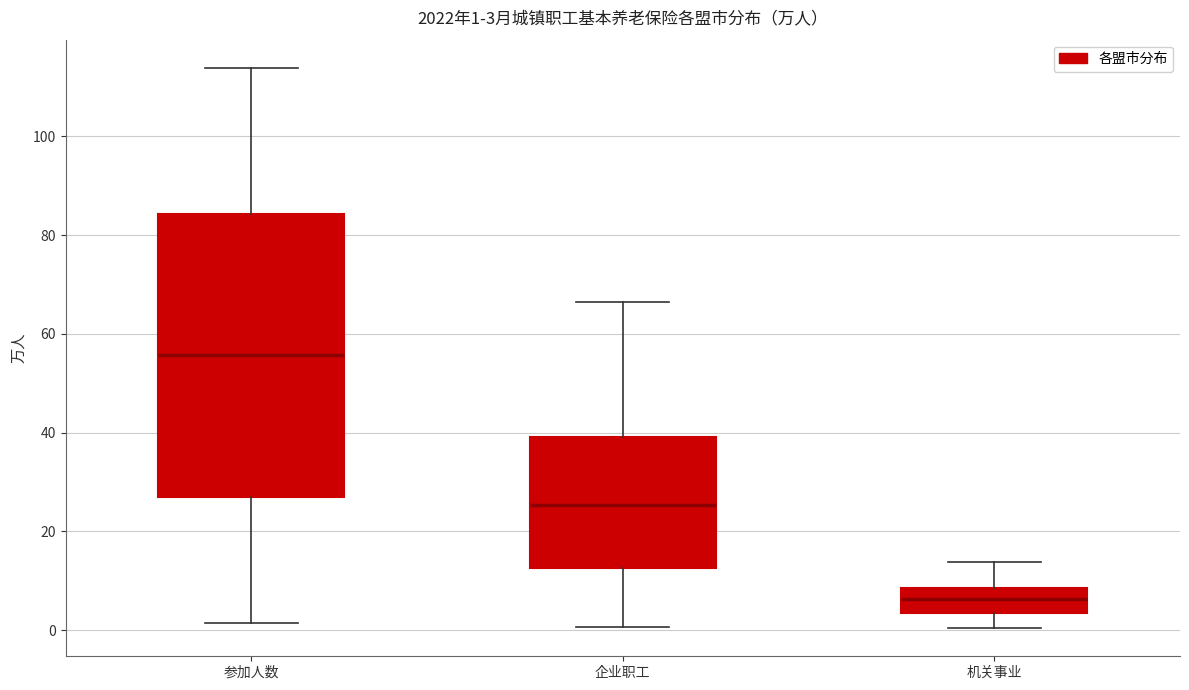

Which box's median line is the highest?

参加人数